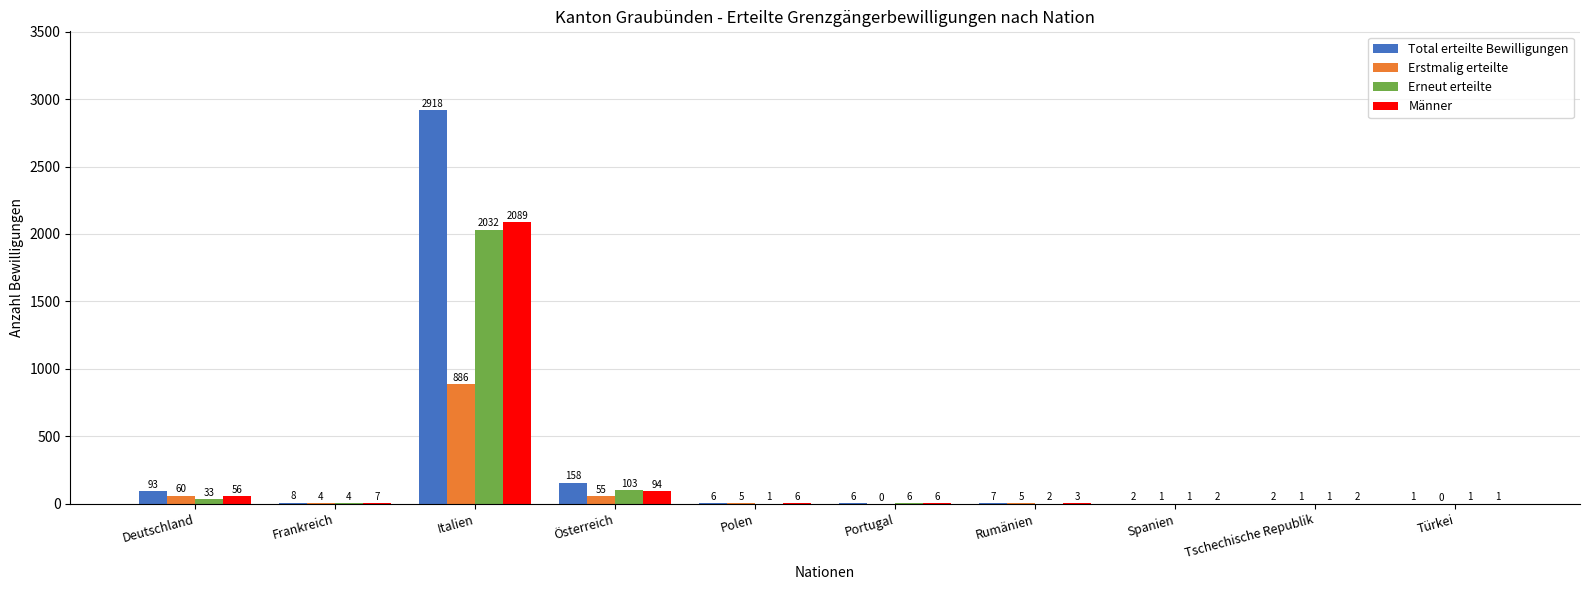

What is the sum of all Männer values?

2266